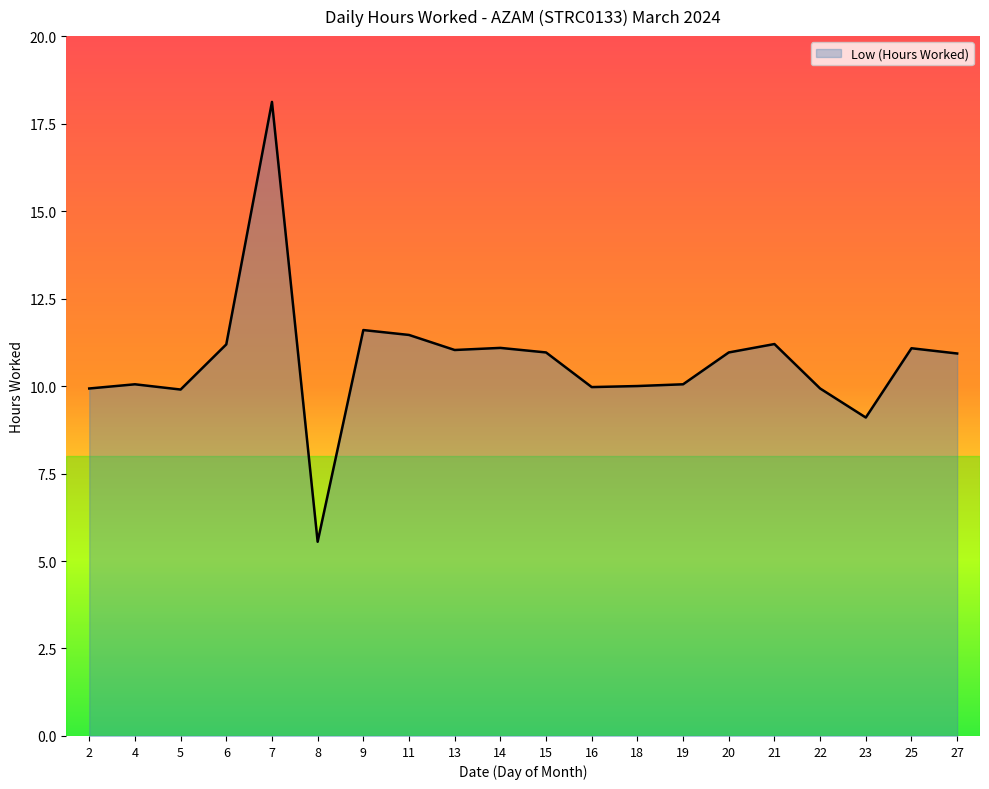

True or false: the data shows 11.2 at 6.

True